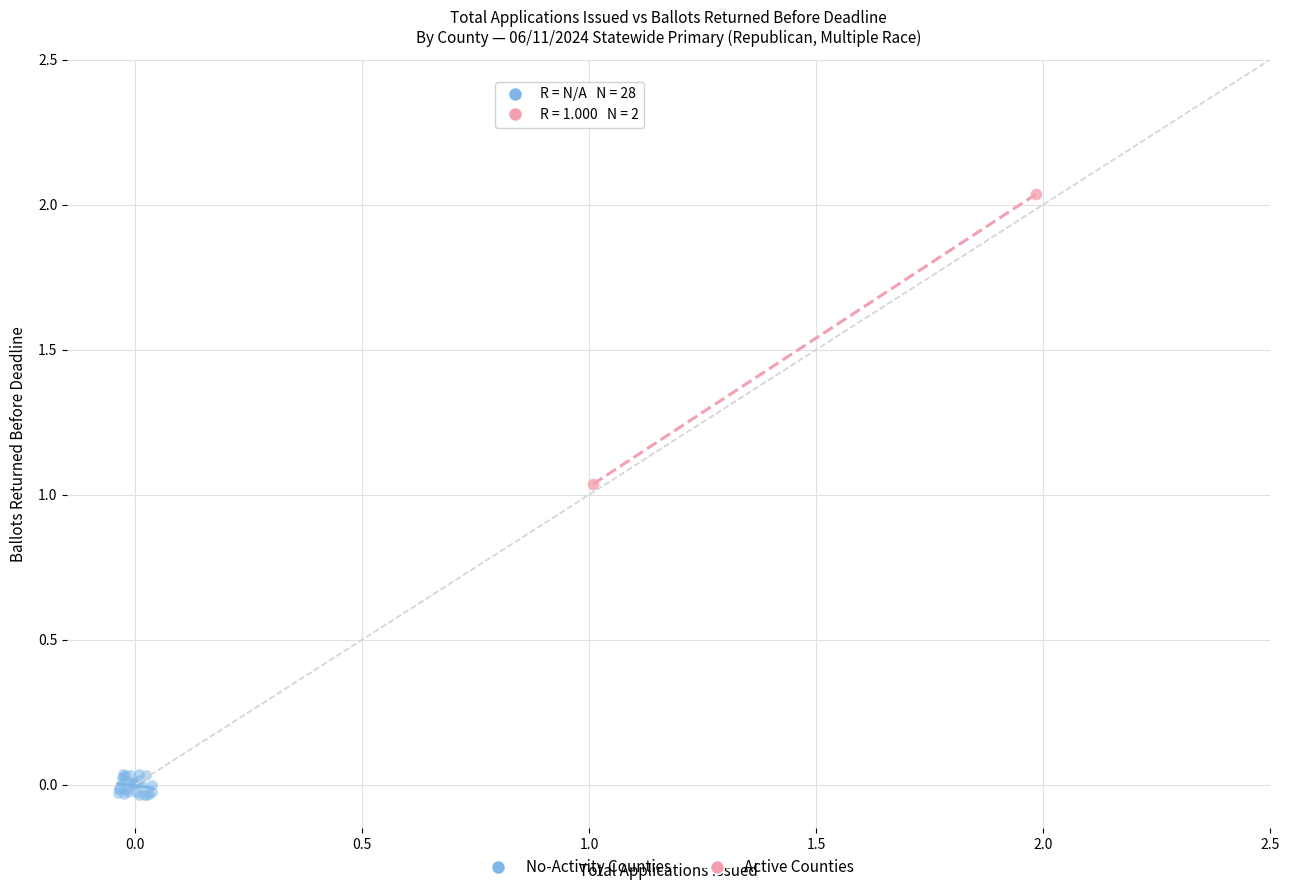

Which series has the largest Y range (max minus min)?

Active Counties